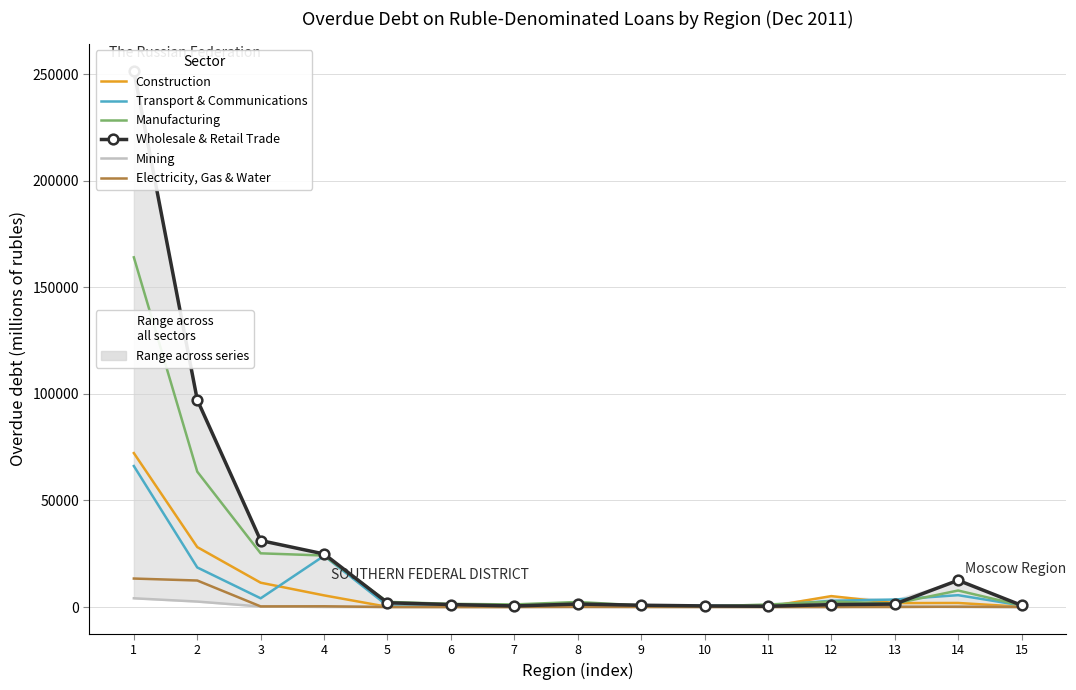

Is this an area chart (filled region under the line)?

No